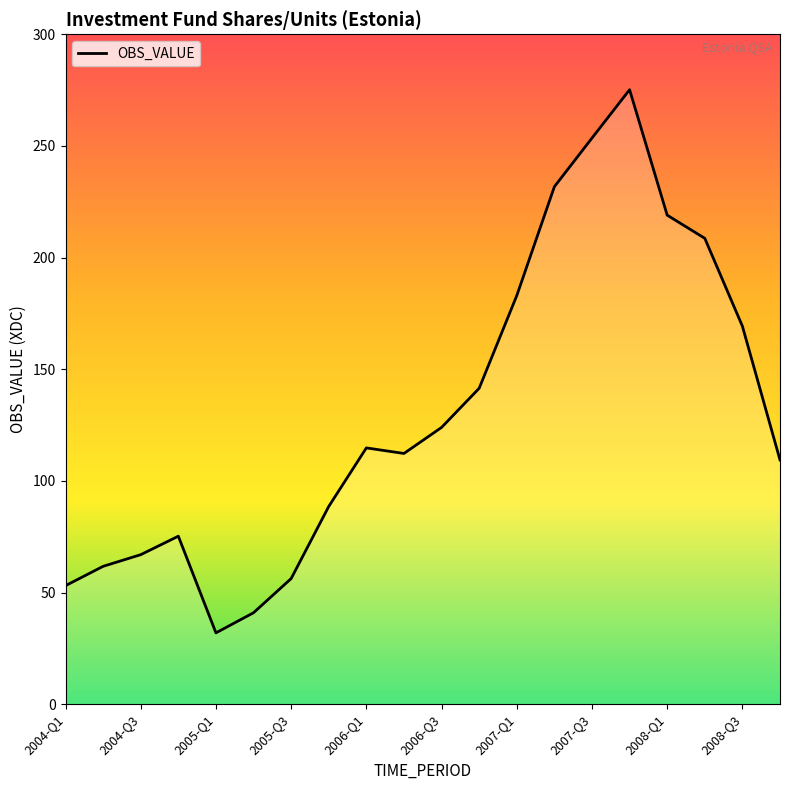

What is the minimum value shown in the chart?

31.9